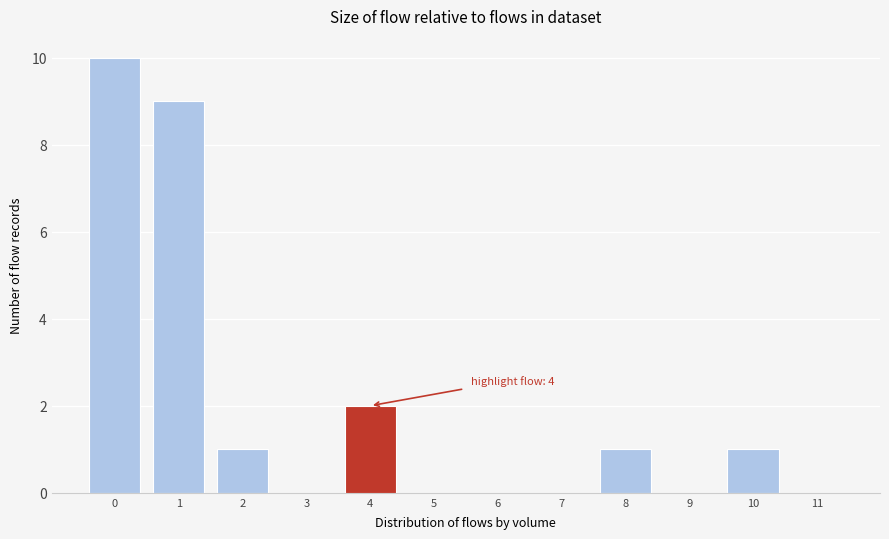

Reading left to right, list all the values displayed in this chart.

0=10	1=9	2=1	3=0	4=2	5=0	6=0	7=0	8=1	9=0	10=1	11=0